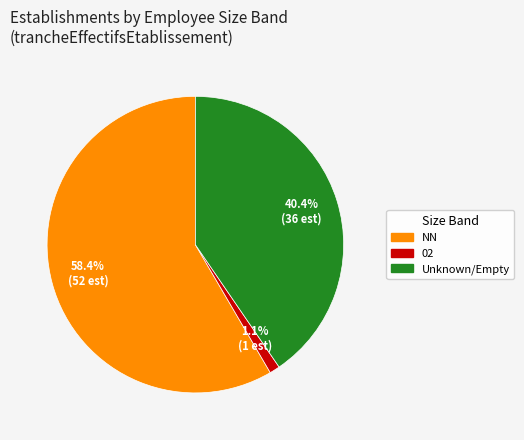

Is there a majority slice in this chart?

Yes